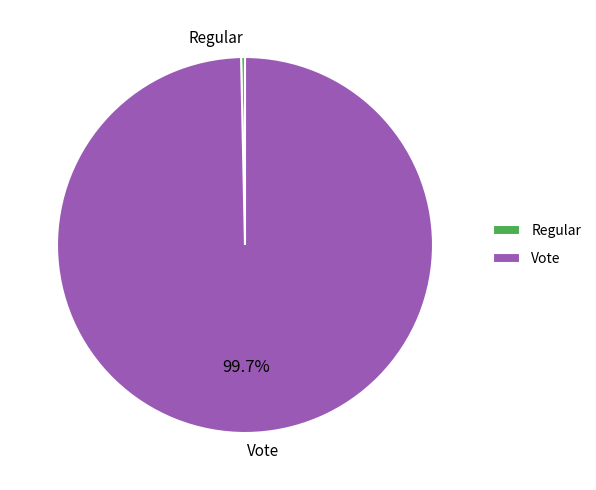

How many segments does this pie chart have?

2